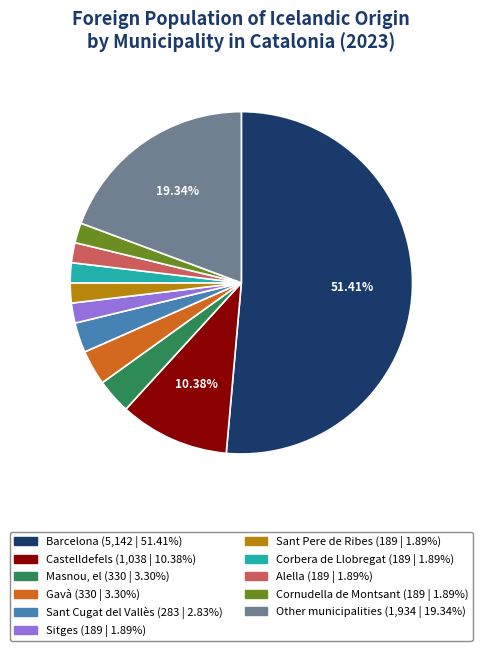

Approximately how many times larger is the value at Castelldefels compared to Alella?

5.5